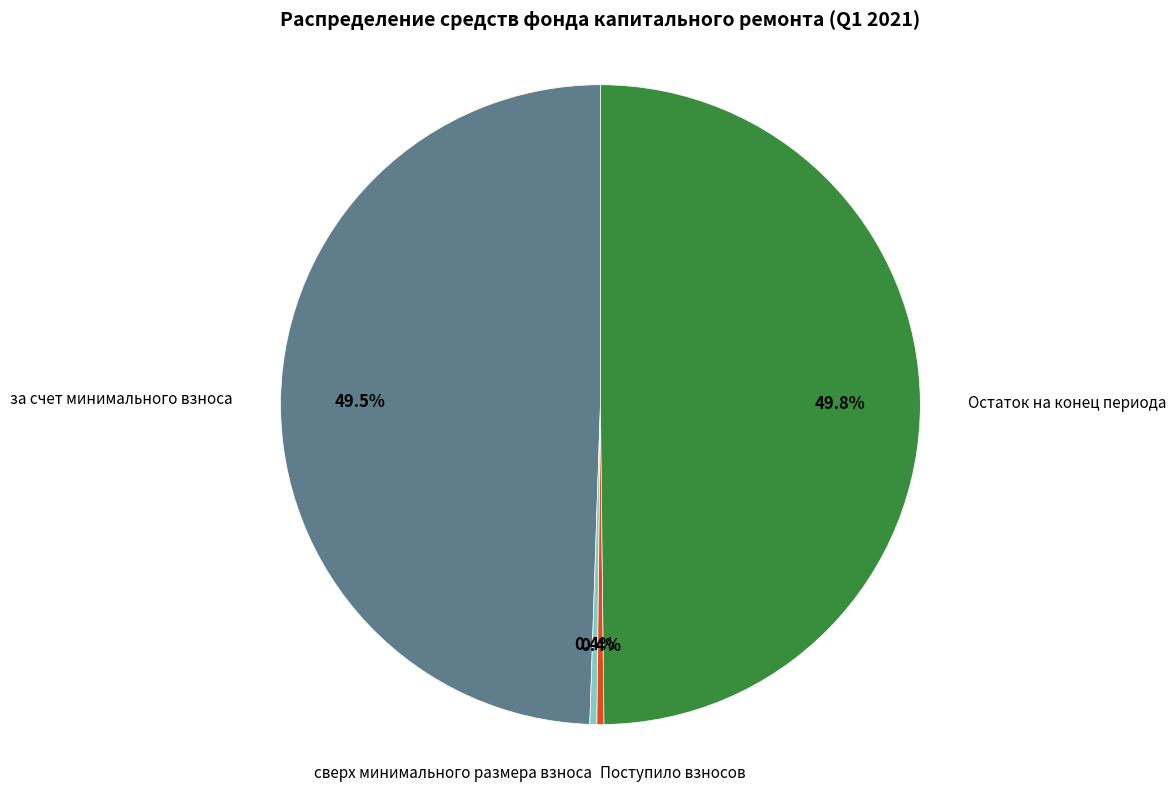

Does сверх минимального размера взноса account for over 50% of the chart?

No